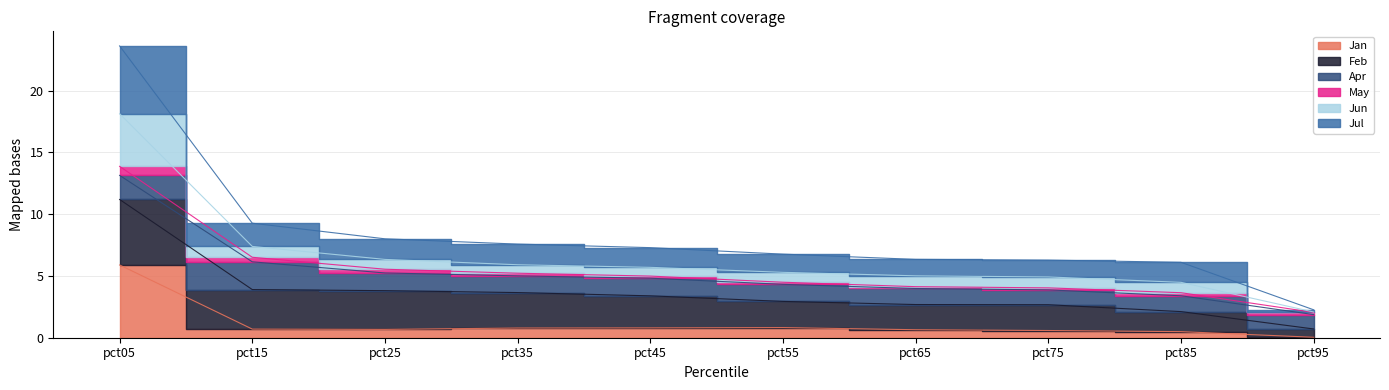

True or false: Jul and Jan intersect in this chart.

False